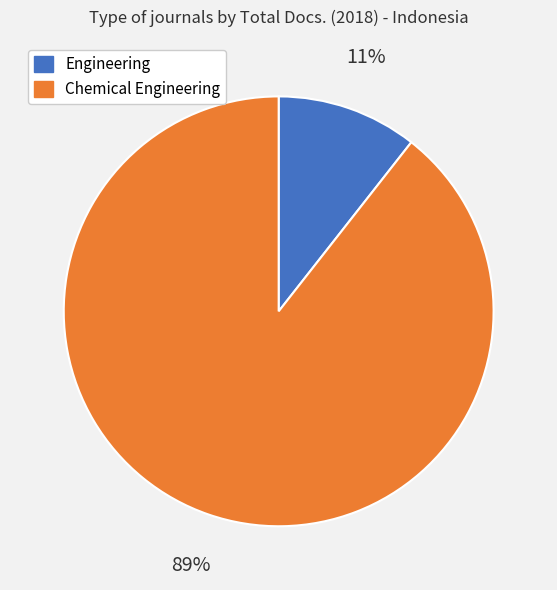

Rank the categories by value from highest to lowest.

Chemical Engineering, Engineering